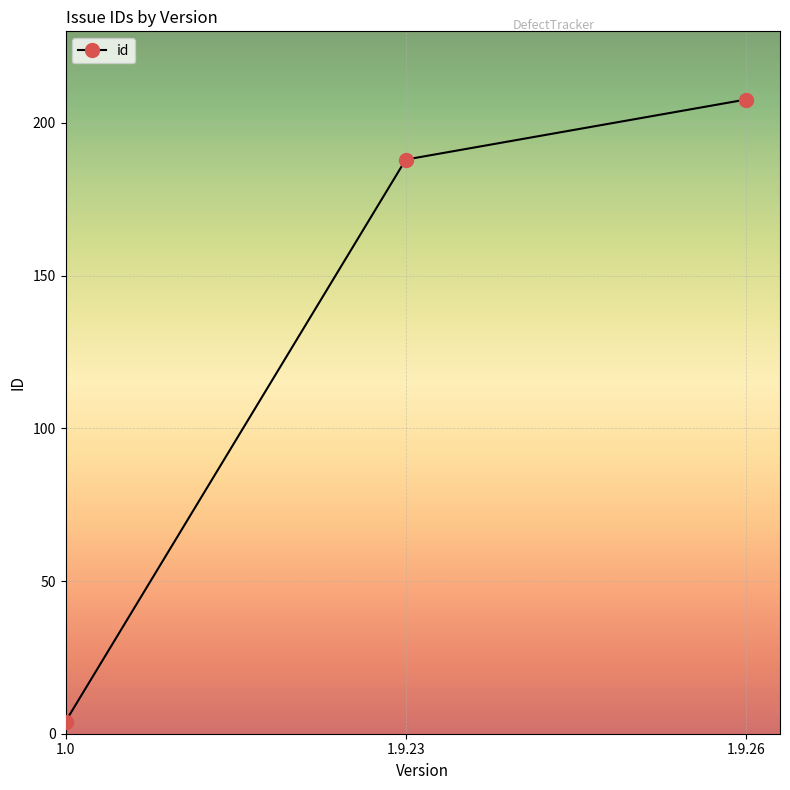

Where is the data nearest to the value 105?

1.9.23